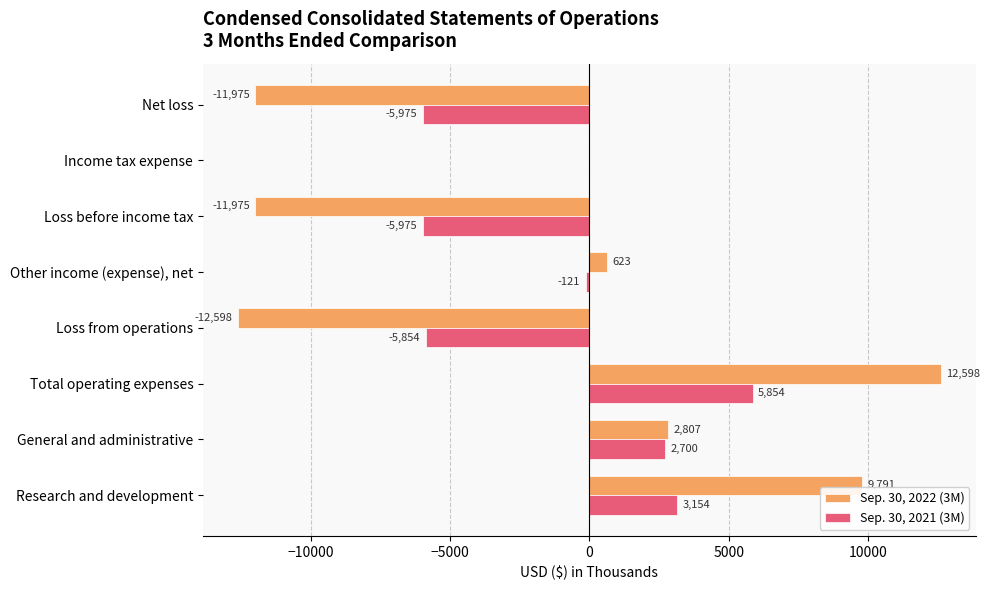

Which series has the largest total across all categories?

Sep. 30, 2021 (3M)